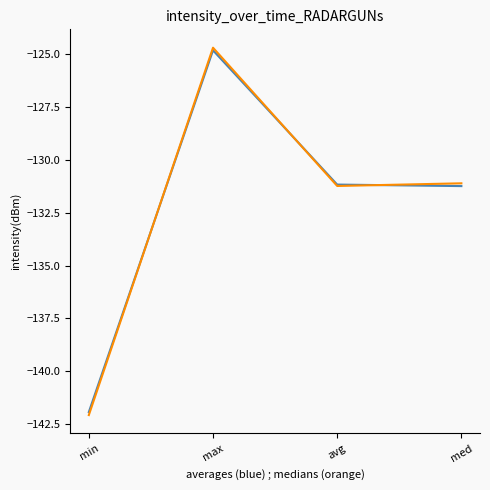

What position from the left is min?

1